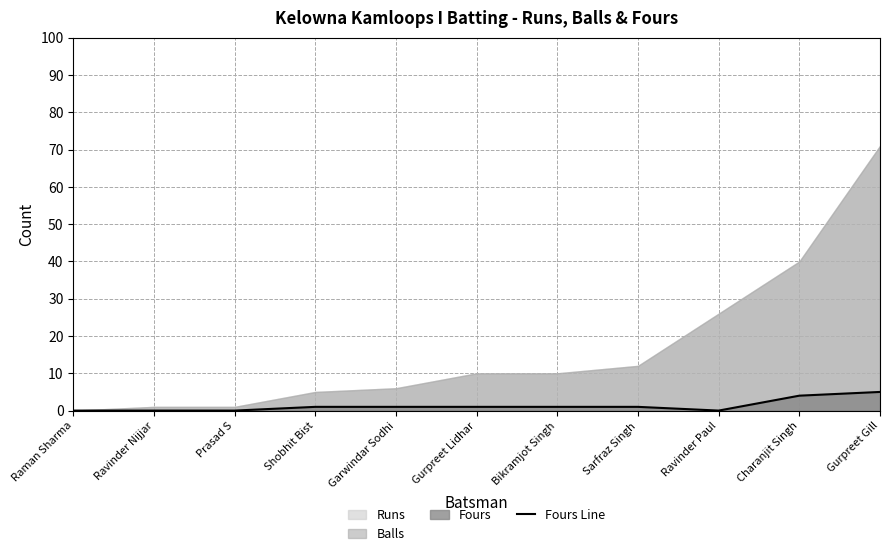

True or false: Fours Line has a value of 0 at Raman Sharma.

True